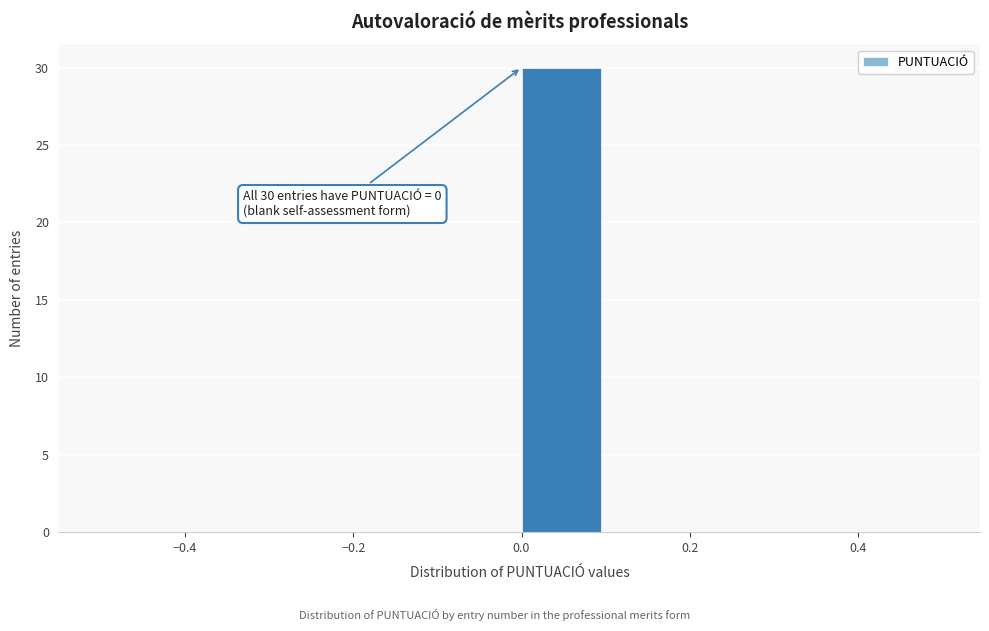

Which range on the x-axis has the tallest bar?

0.0 to 0.1